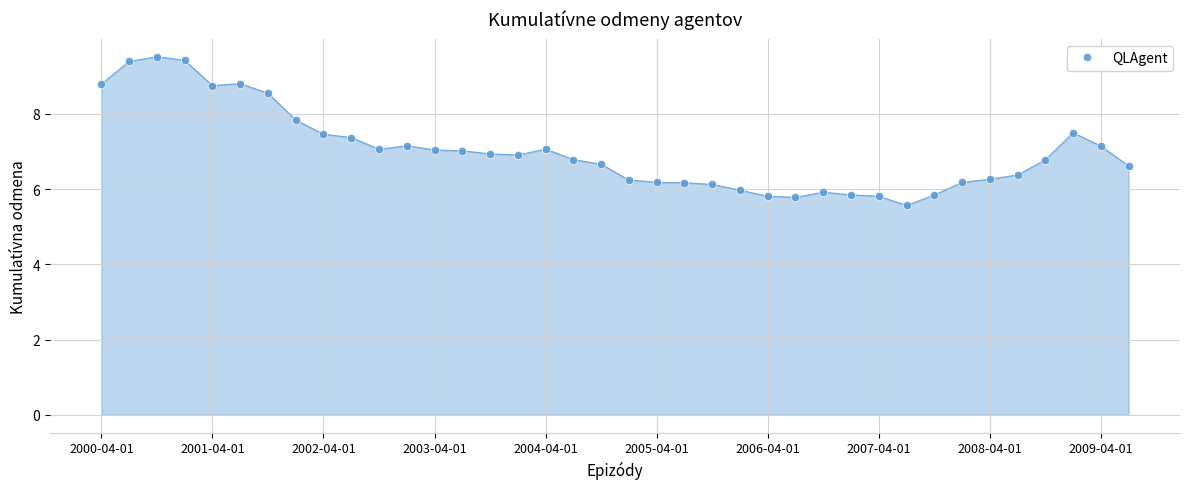

What is the sum of all values?

266.6